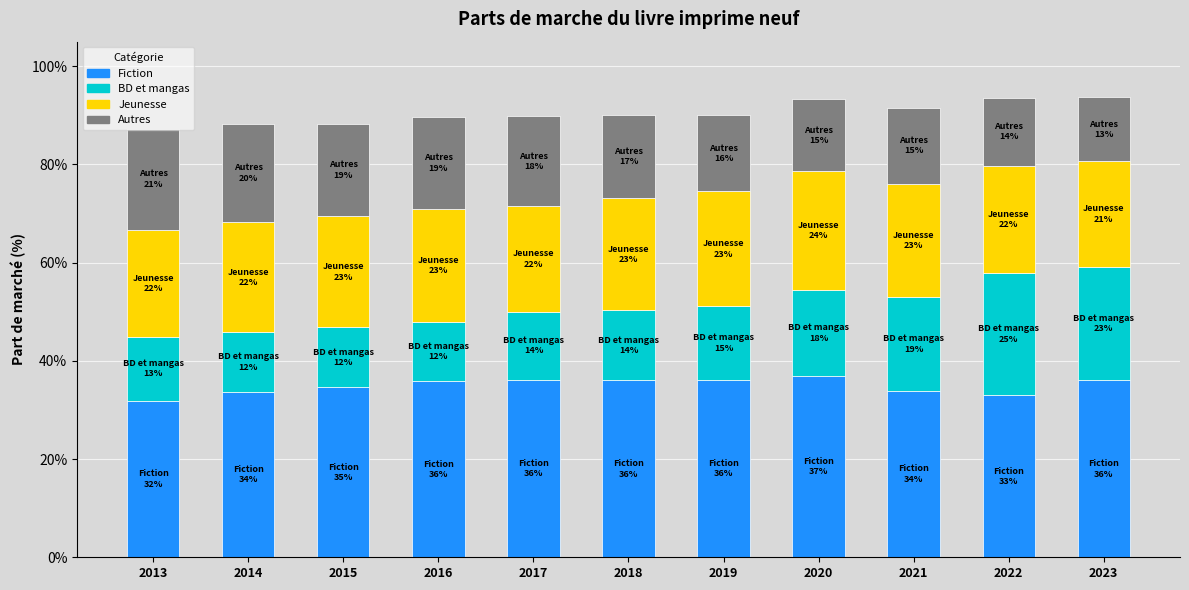

Which has a higher value, 2013 or 2018?

2018